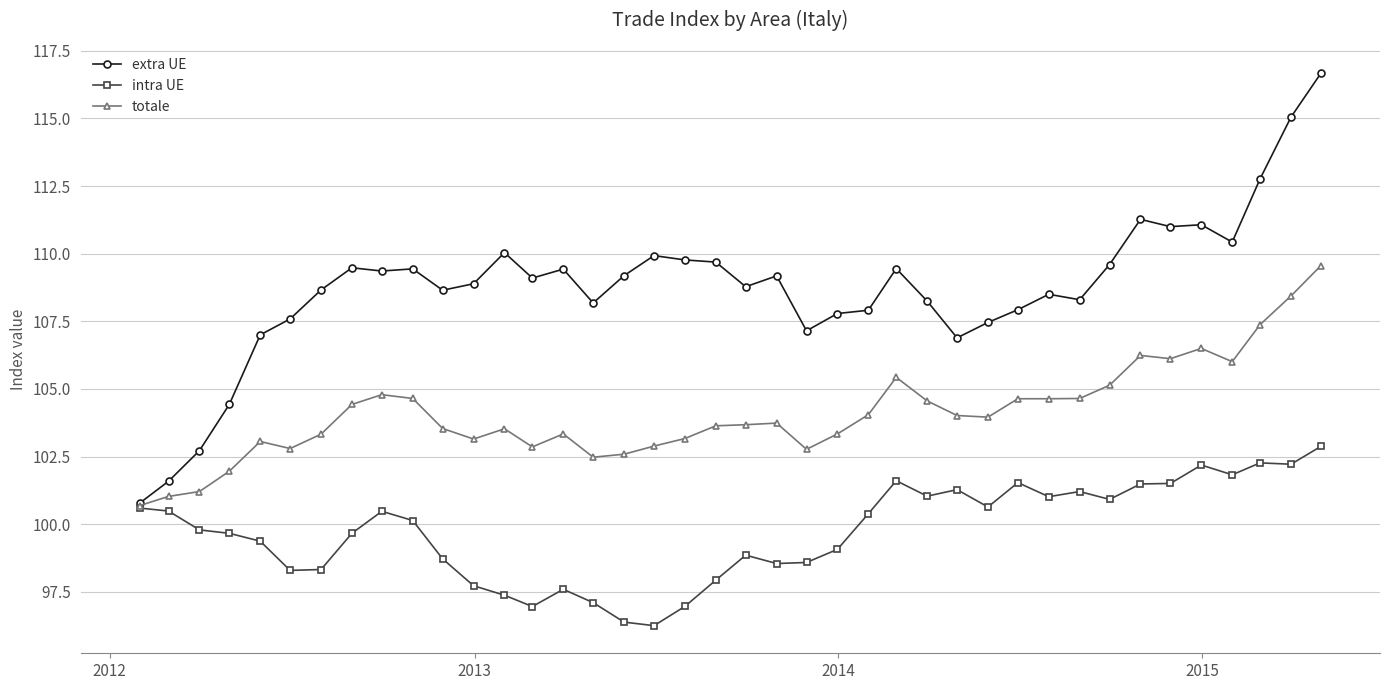

Which series has the largest range (max minus min)?

extra UE